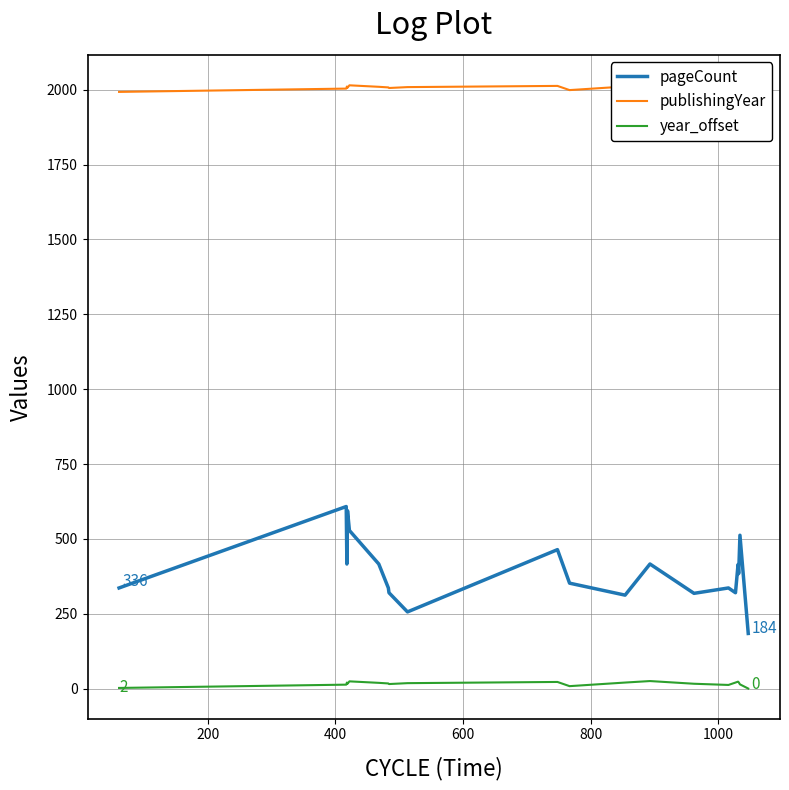

True or false: year_offset and publishingYear cross at least once.

False